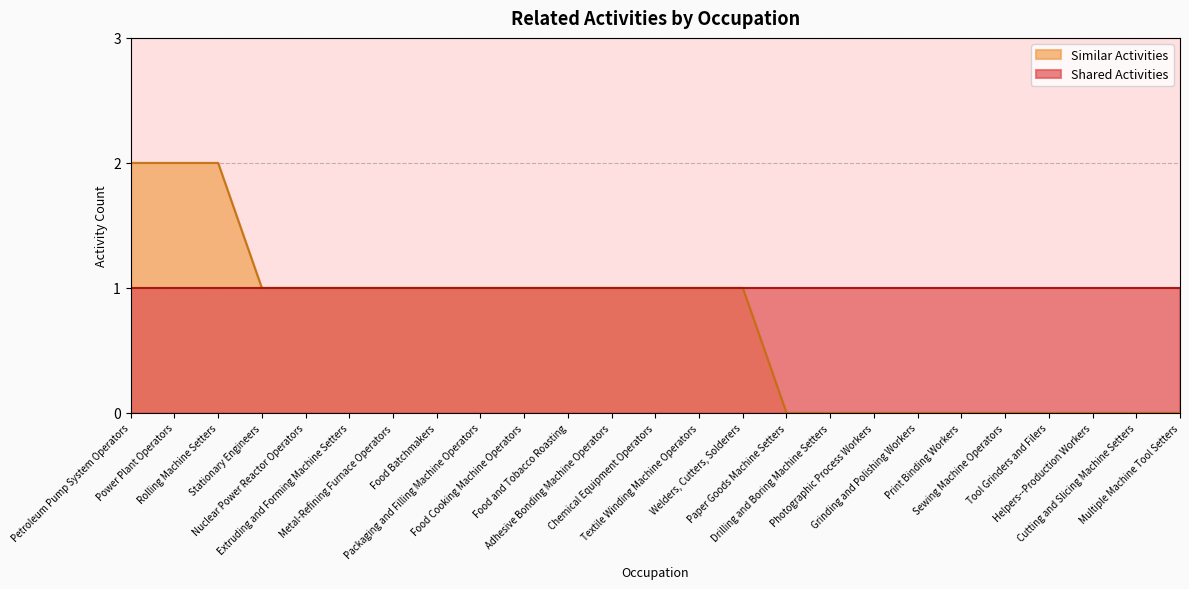

How many values are below 1?

10